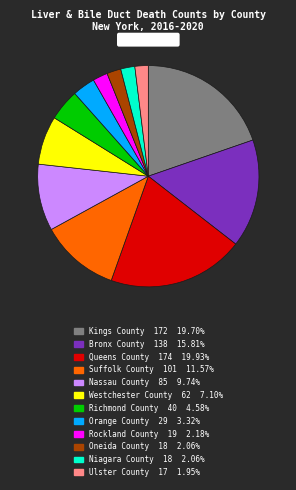

Between Suffolk County and Oneida County, which is larger?

Suffolk County